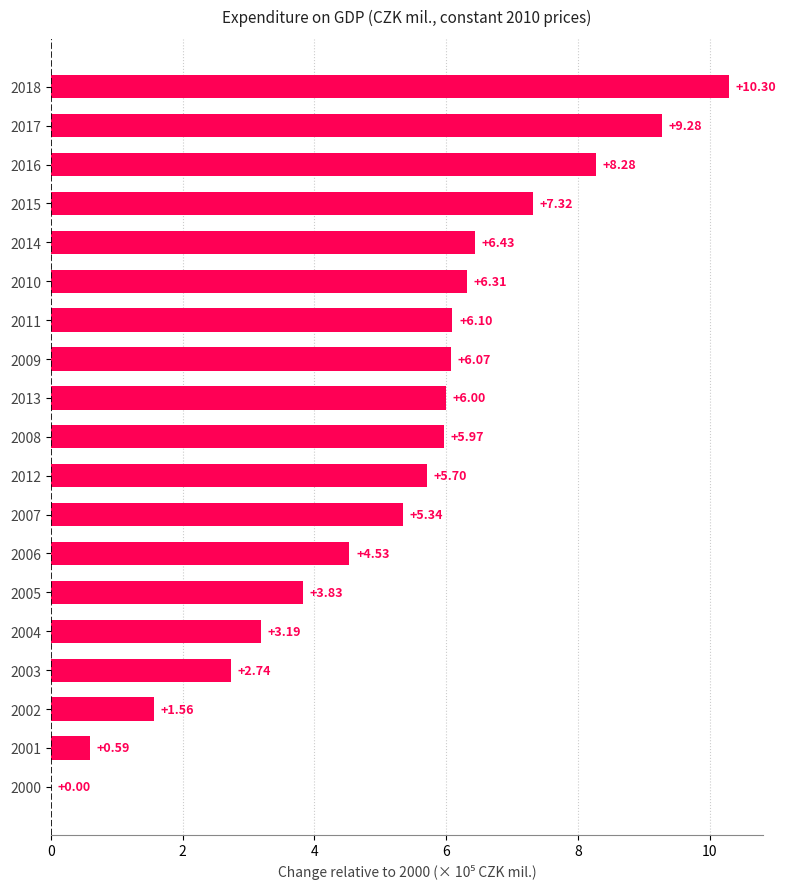

What is the sum of all values?

99.5